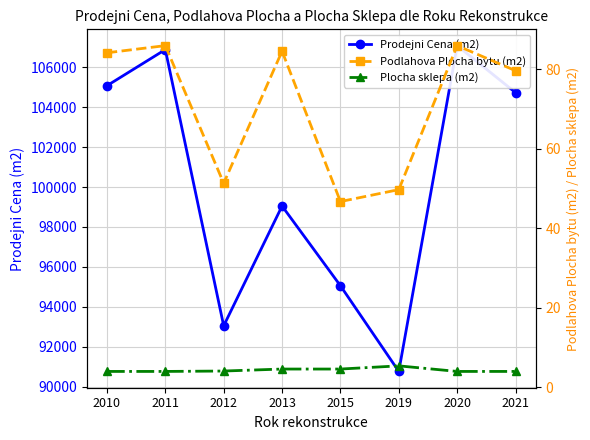

How many lines are shown in the chart?

3